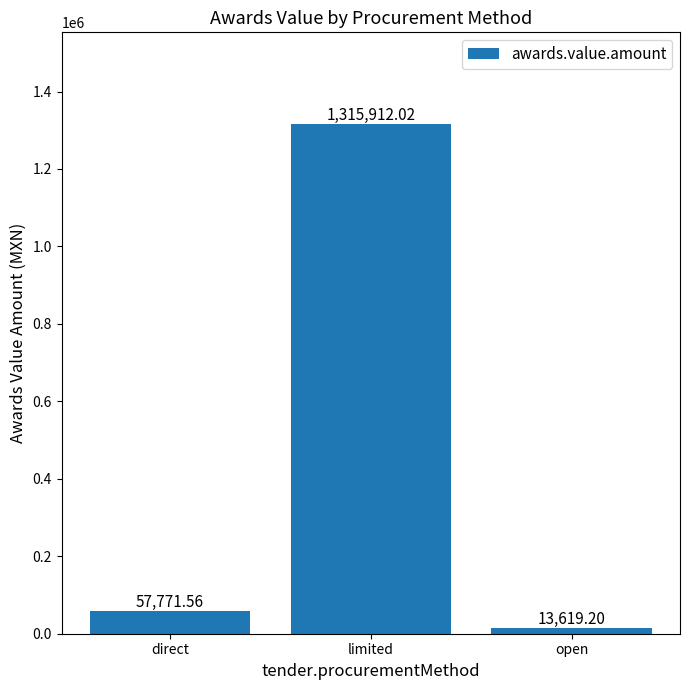

Is it true that the value at limited is 1315912.0?

True